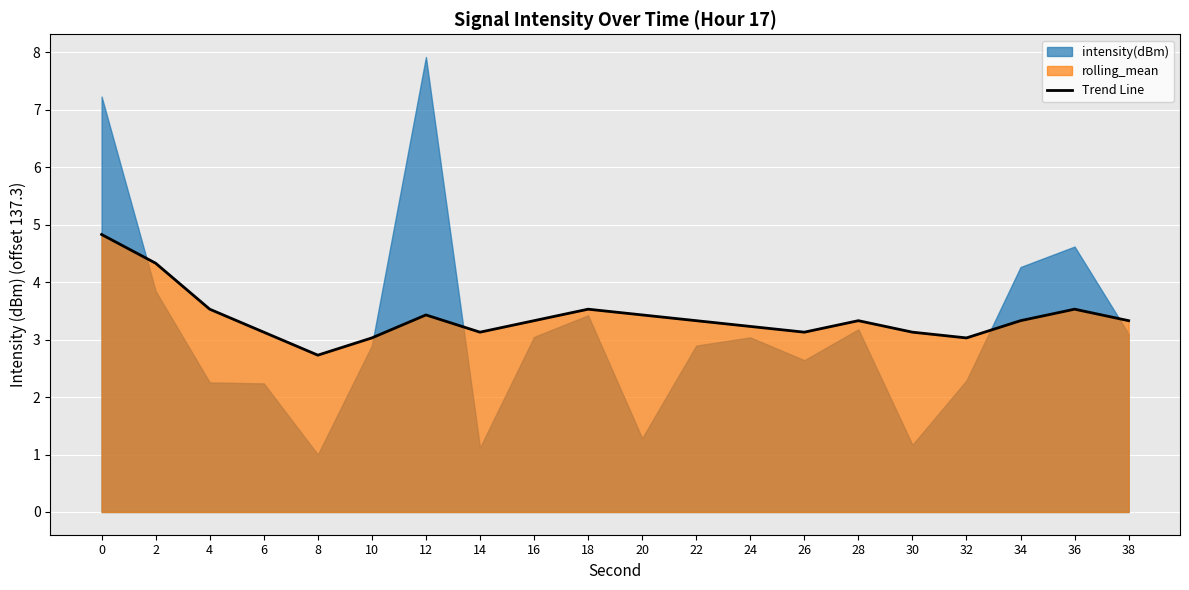

Is it true that the value at 12 is 1.4?

False